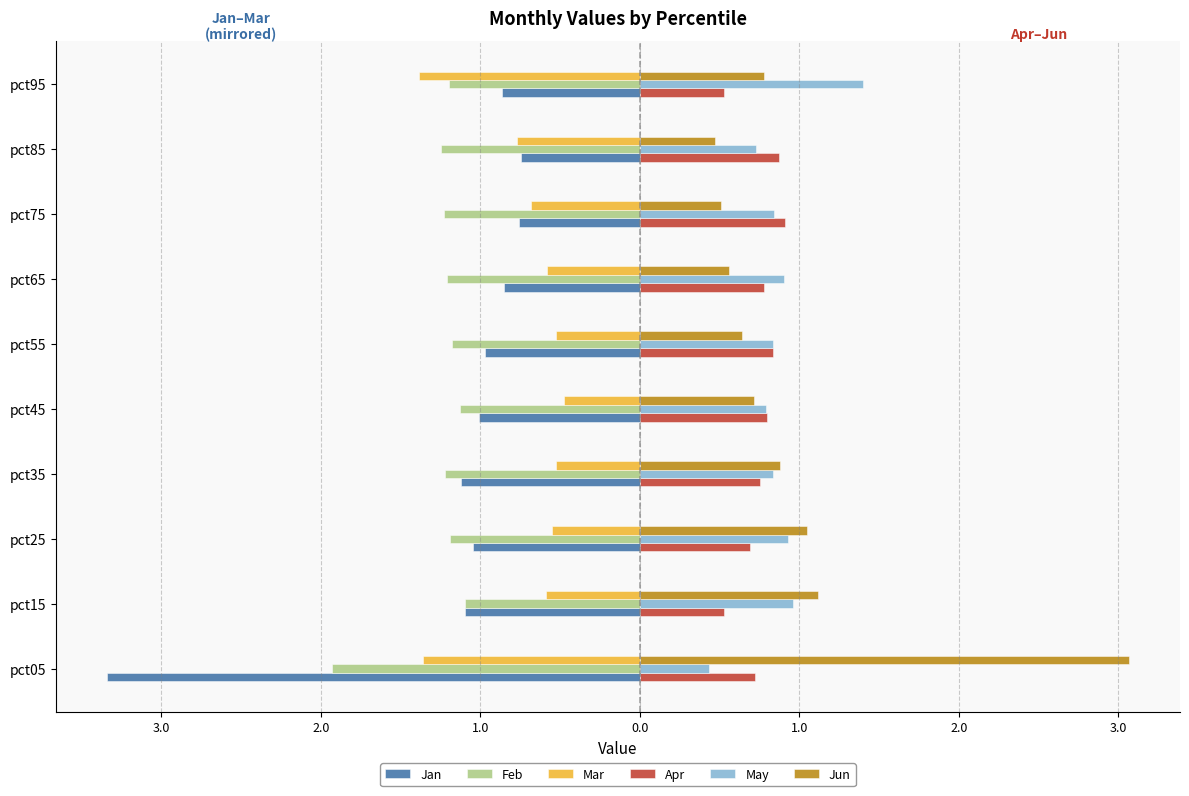

What are all the series names shown in the legend?

Jan, Feb, Mar, Apr, May, Jun